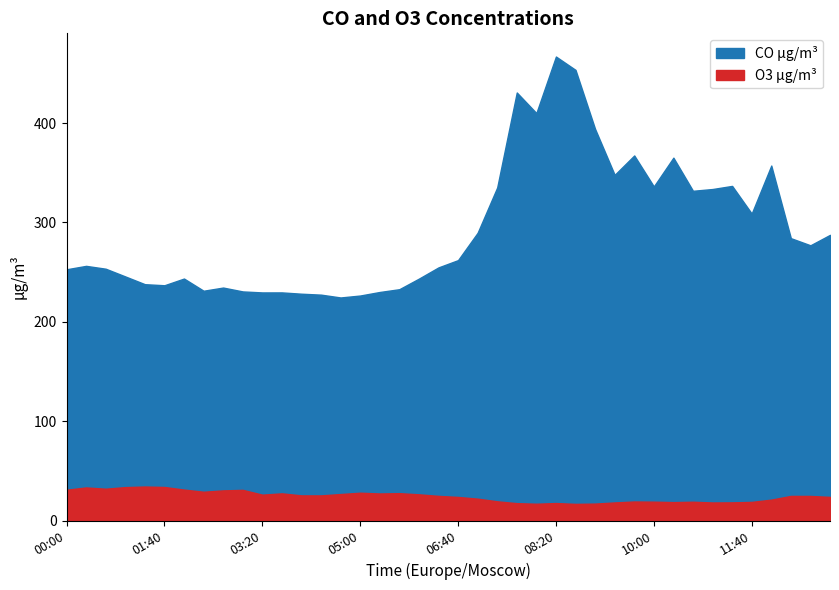

Where is the first local minimum for O3 µg/m³?

2025-03-06 00:40